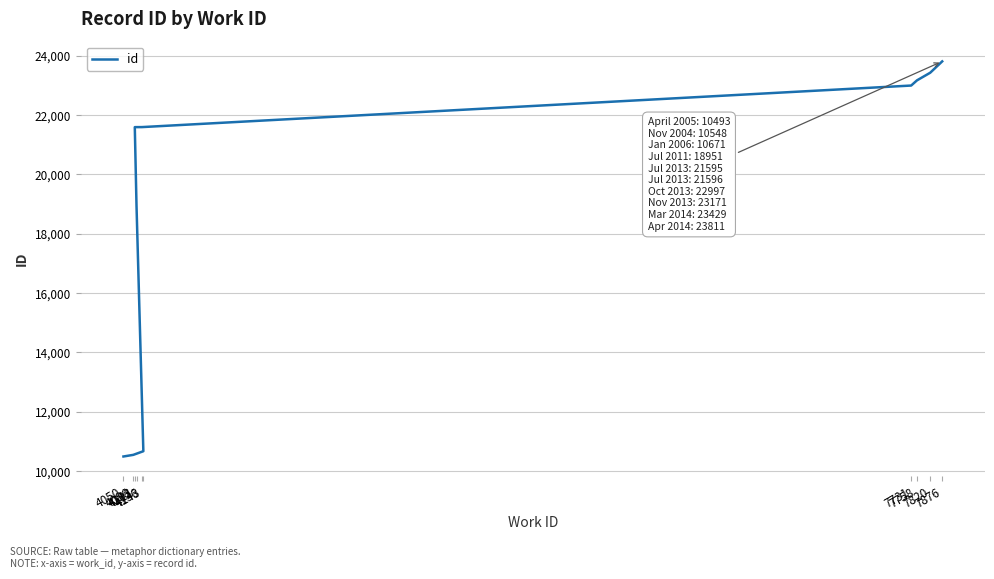

What is the sum of all values?

187262